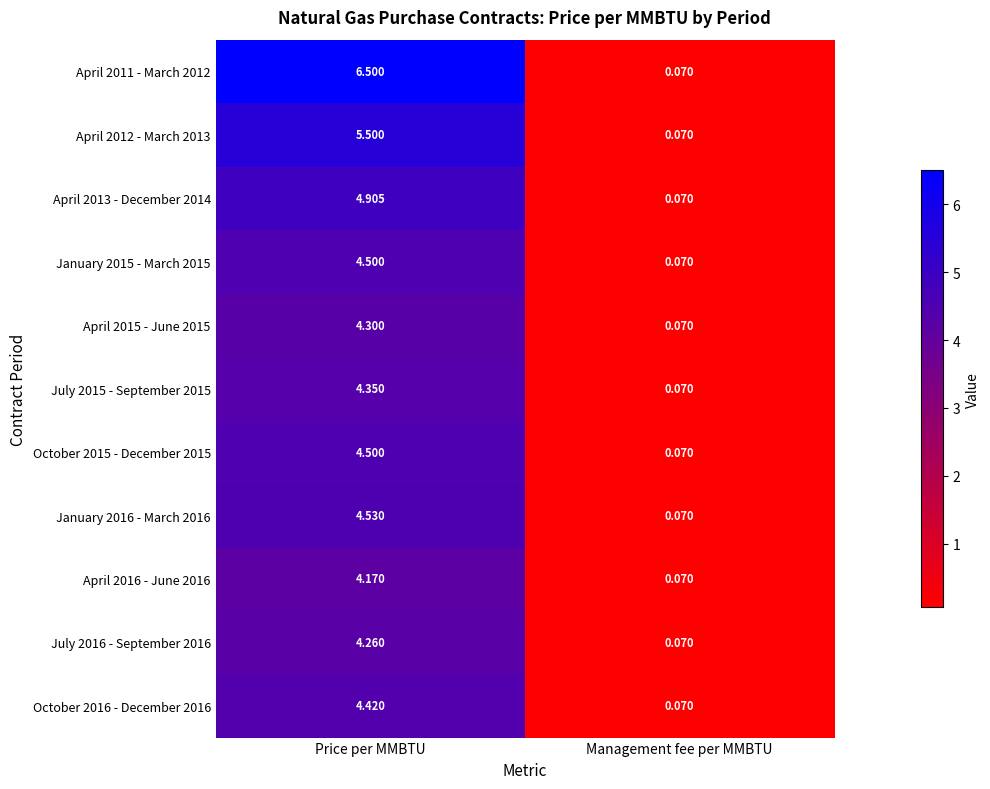

Which series changed the most between Price per MMBTU and Management fee per MMBTU?

April 2011 - March 2012